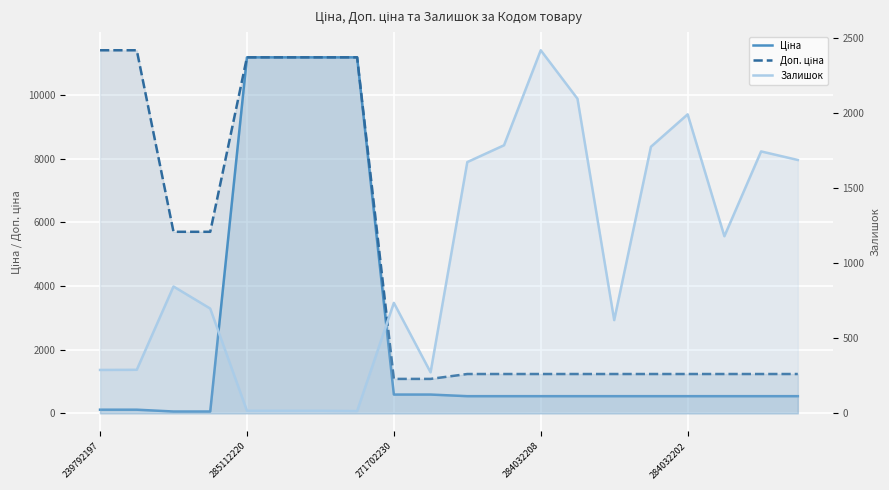

The Ціна series shows 15.6 at 284032208. True or false?

False